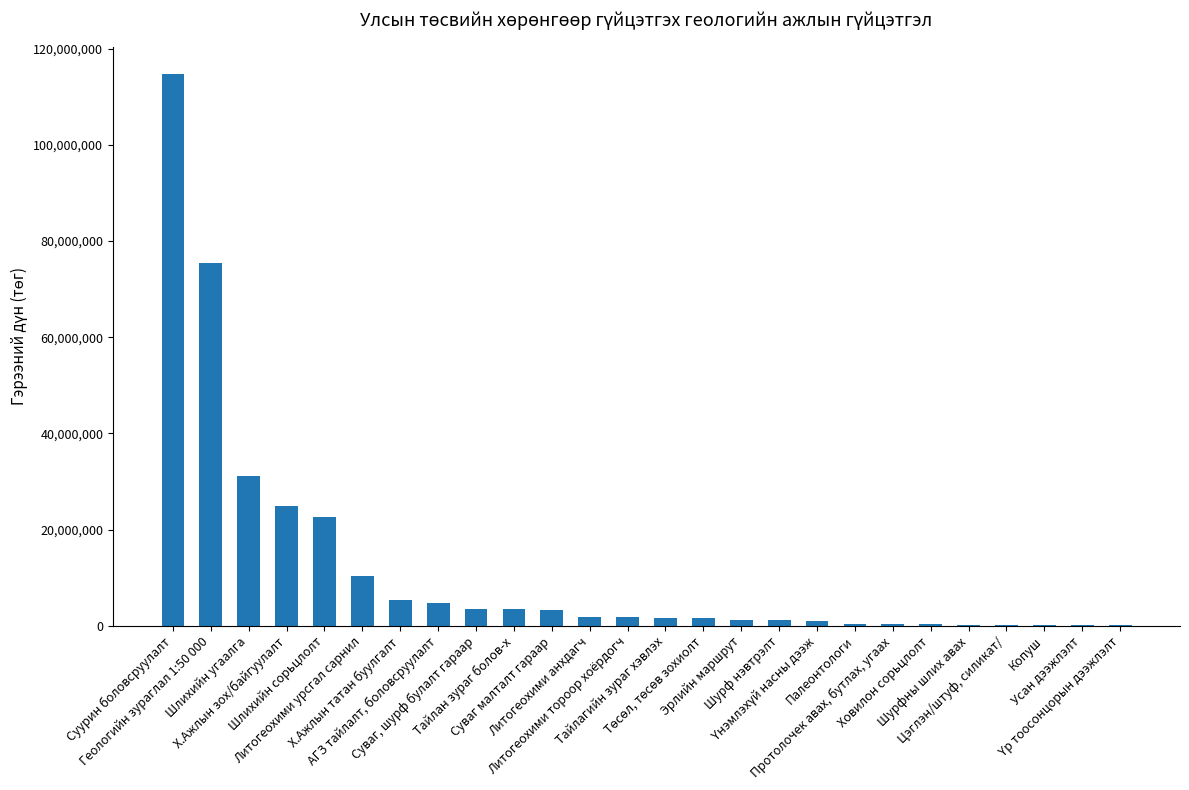

What is the sum of all values?

311409920